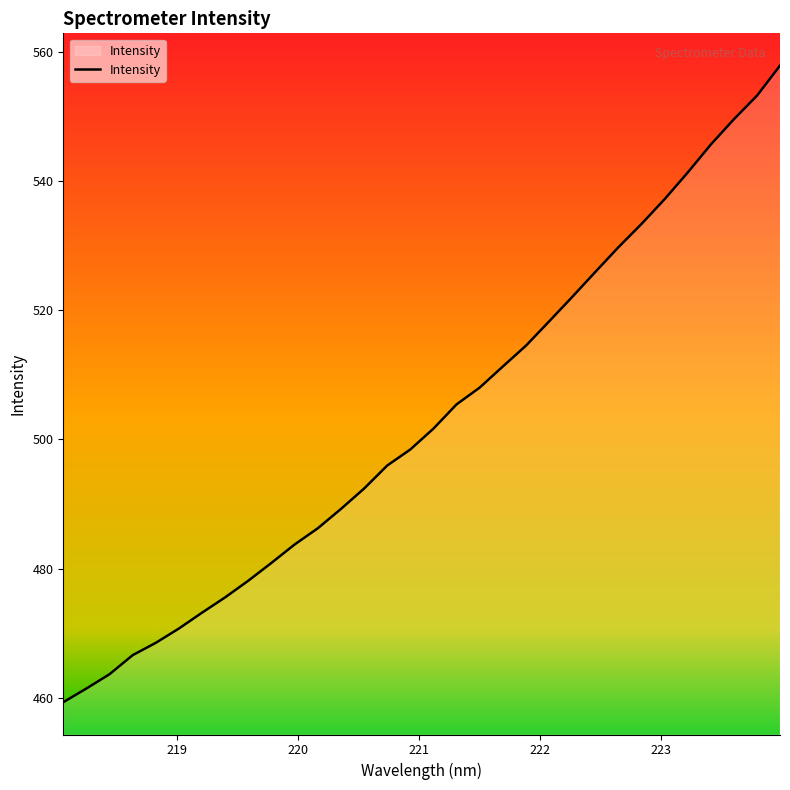

Does the chart have visible grid lines?

No